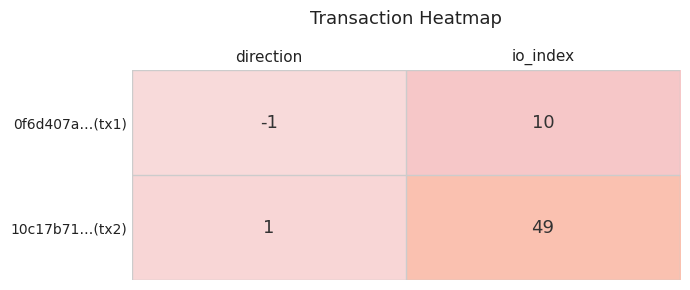

How many values in 0f6d407a…(tx1) are below zero?

1